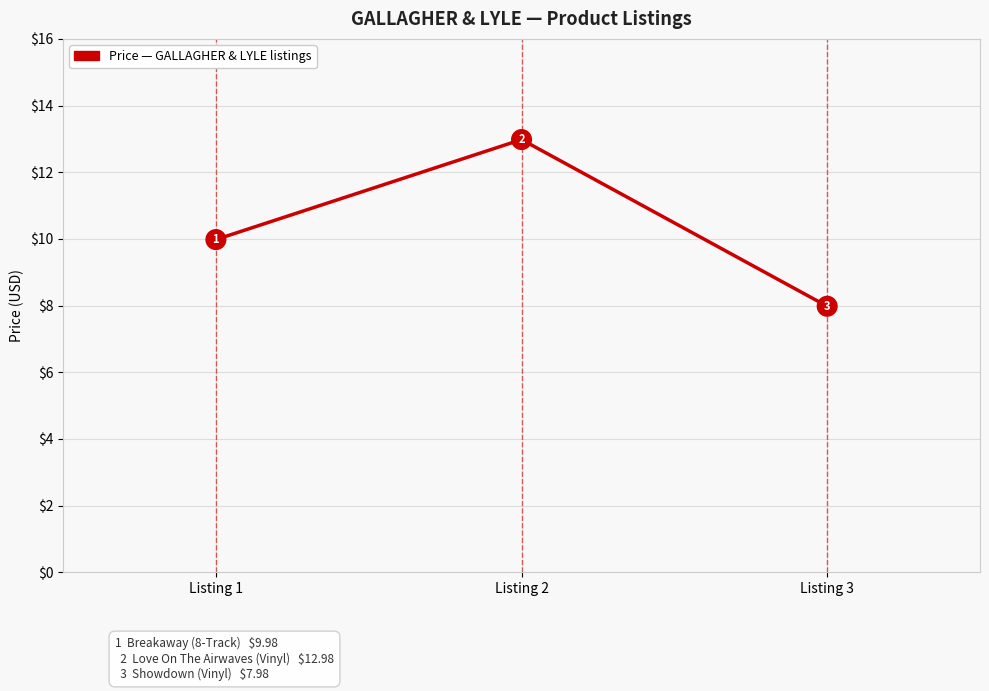

Reading left to right, list all the values displayed in this chart.

Listing 1=10.0	Listing 2=13.0	Listing 3=8.0